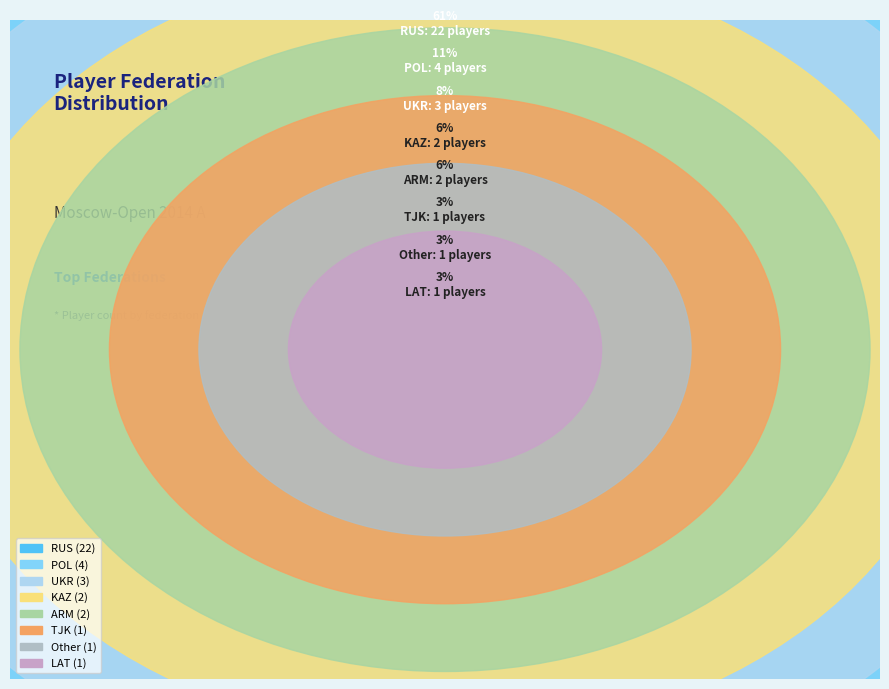

To the nearest percent, what is the average slice percentage?

12%